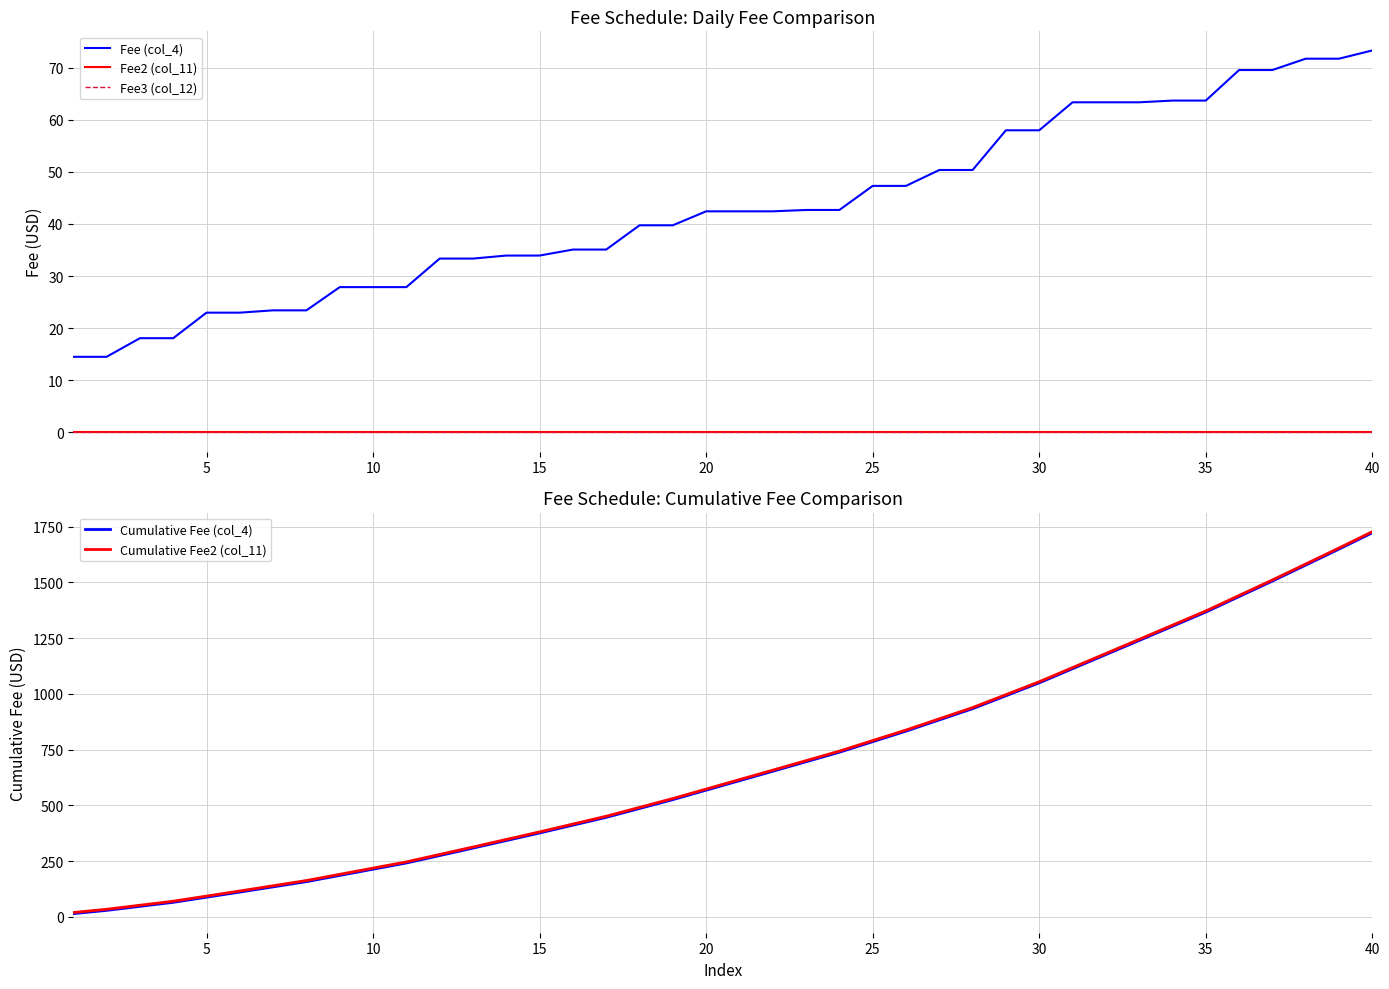

At how many categories does at least one series exceed 842?

14